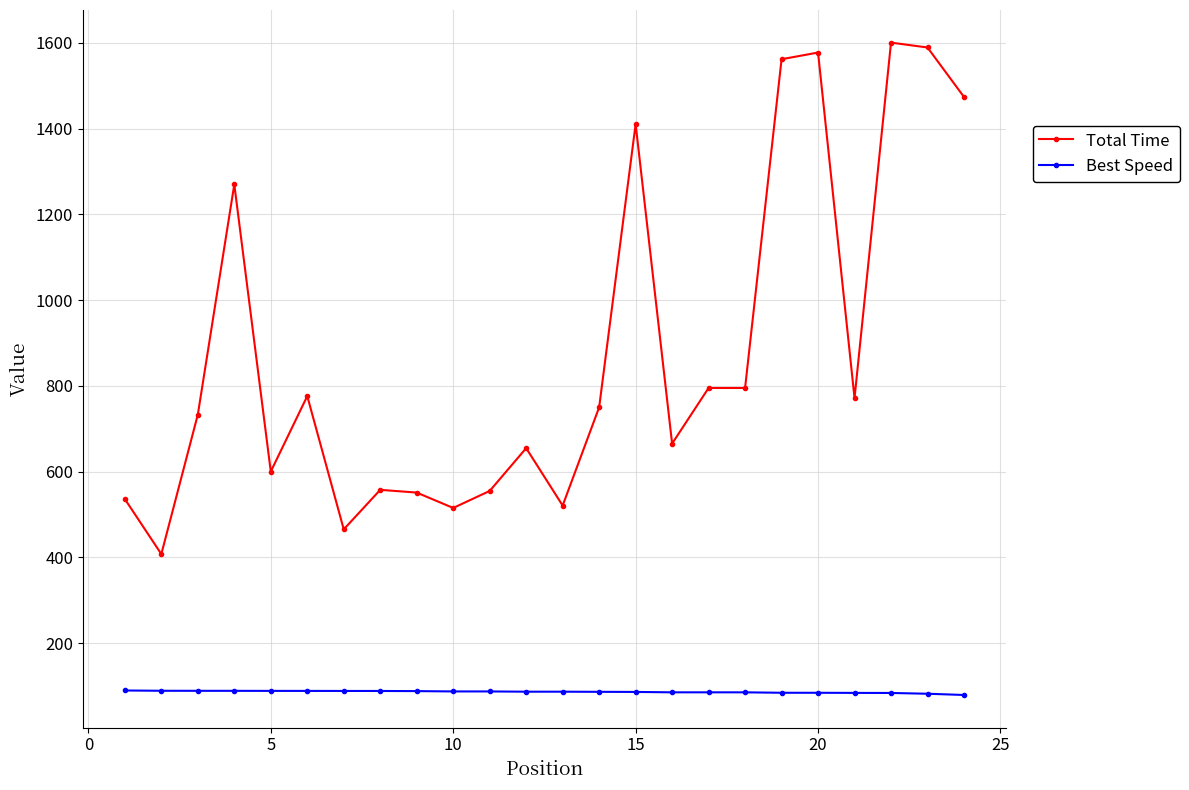

True or false: Total Time and Best Speed intersect in this chart.

False